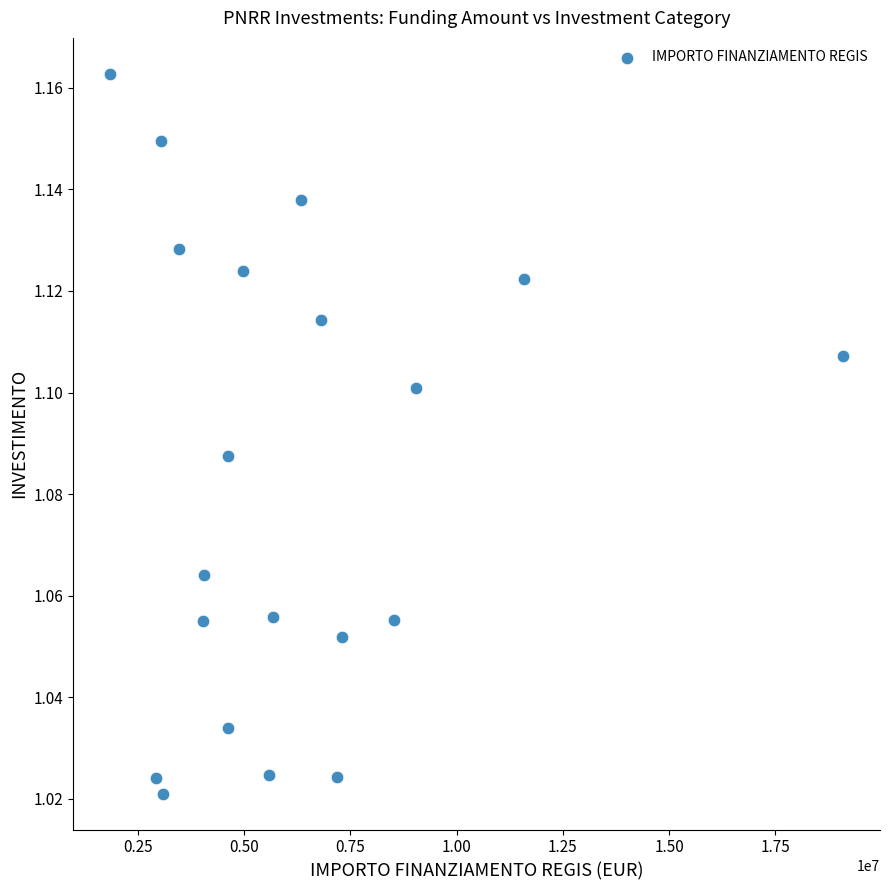

What is the range of X values (max minus min)?

17260000.0